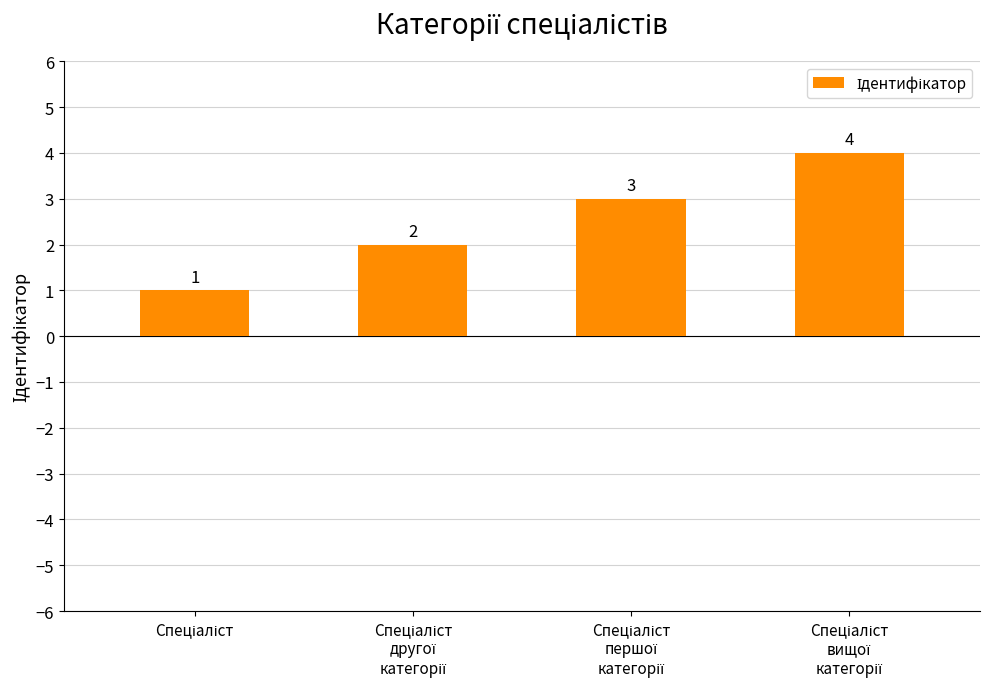

What is the sum of all values?

10